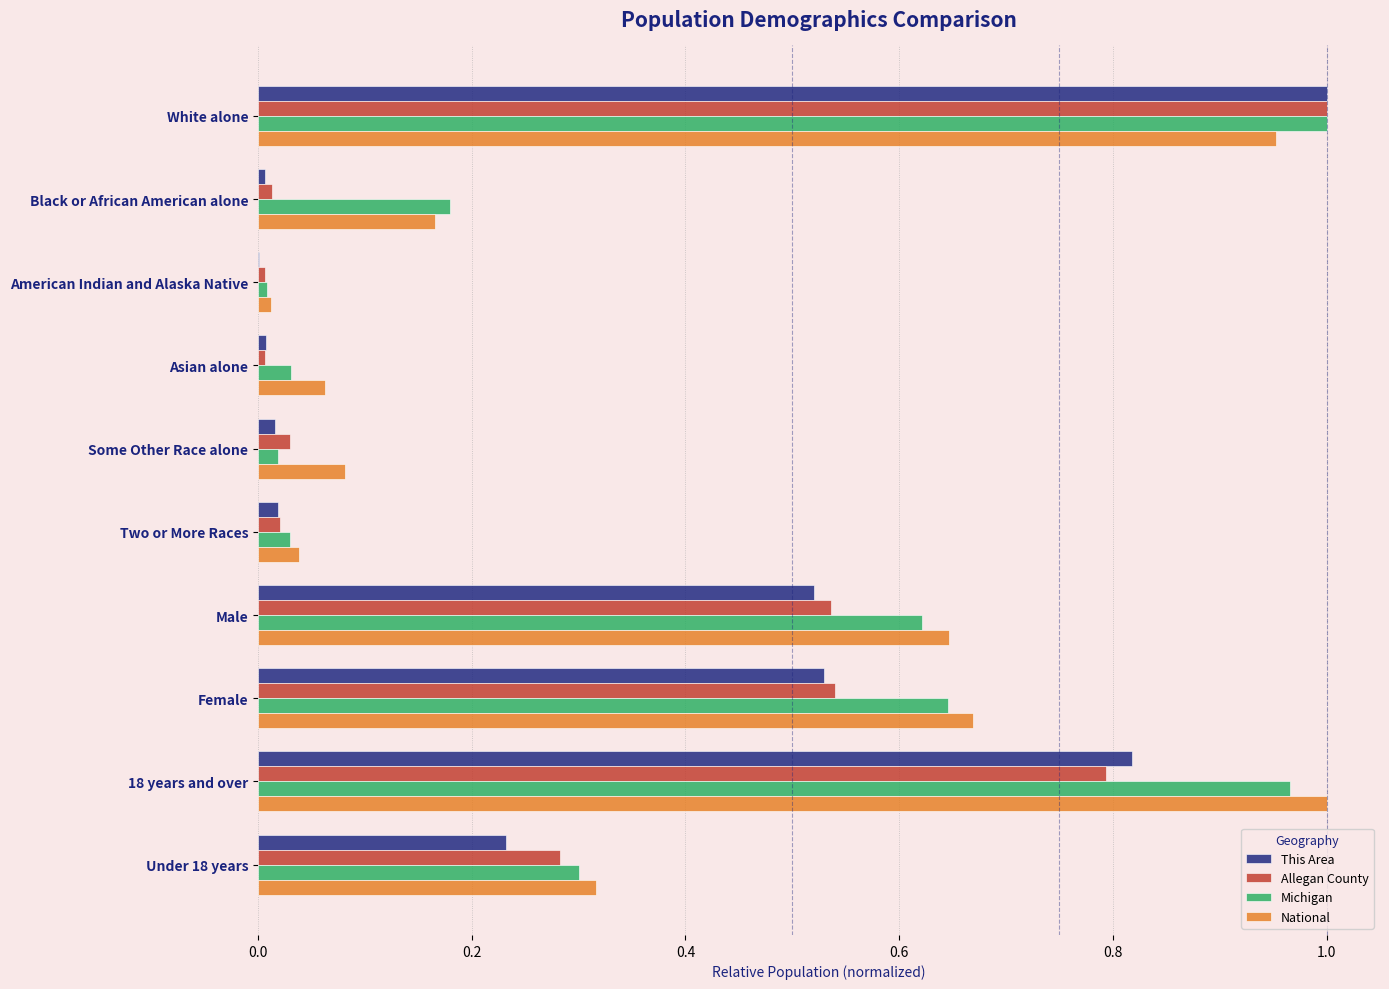

Which series changed the most between Asian alone and Female?

Michigan